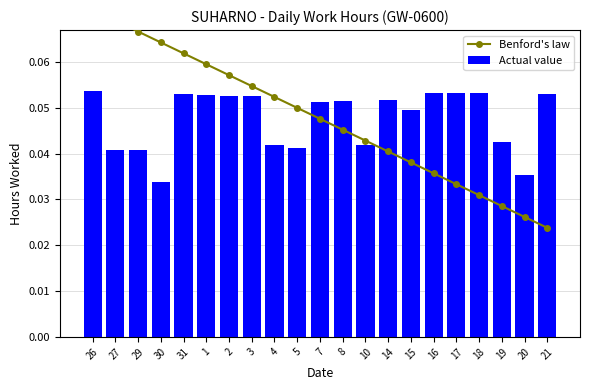

Between 30 and 16, which series saw the biggest shift?

Benford's law